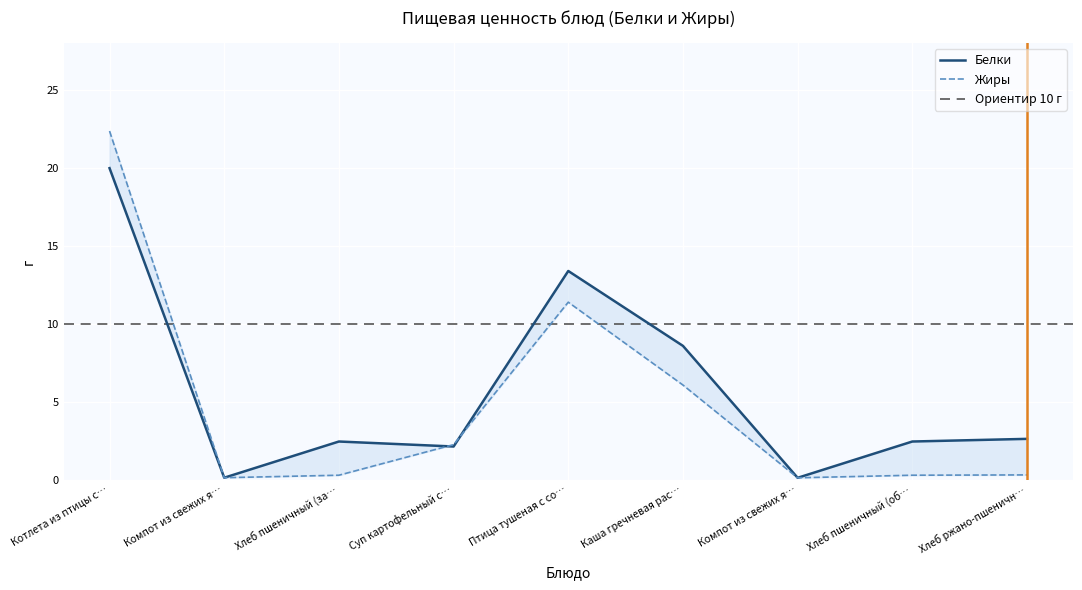

Which has a higher value, Компот из свежих я… or Суп картофельный с…?

Суп картофельный с…